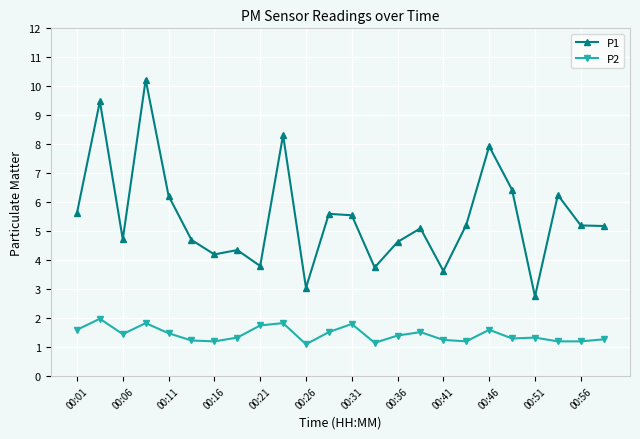

What is the difference between the second highest and minimum values in the P1 series?

6.7